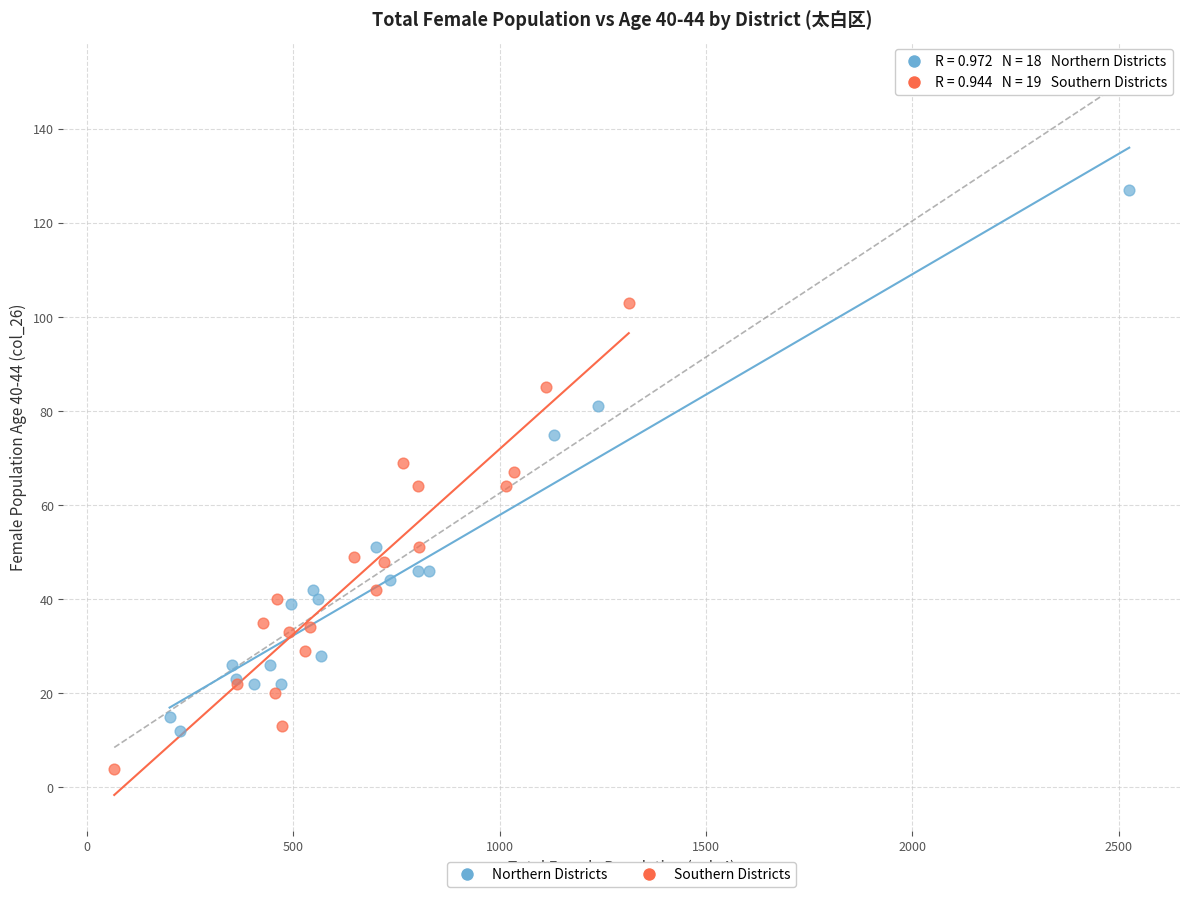

Which series reaches the maximum Y coordinate?

Northern Districts